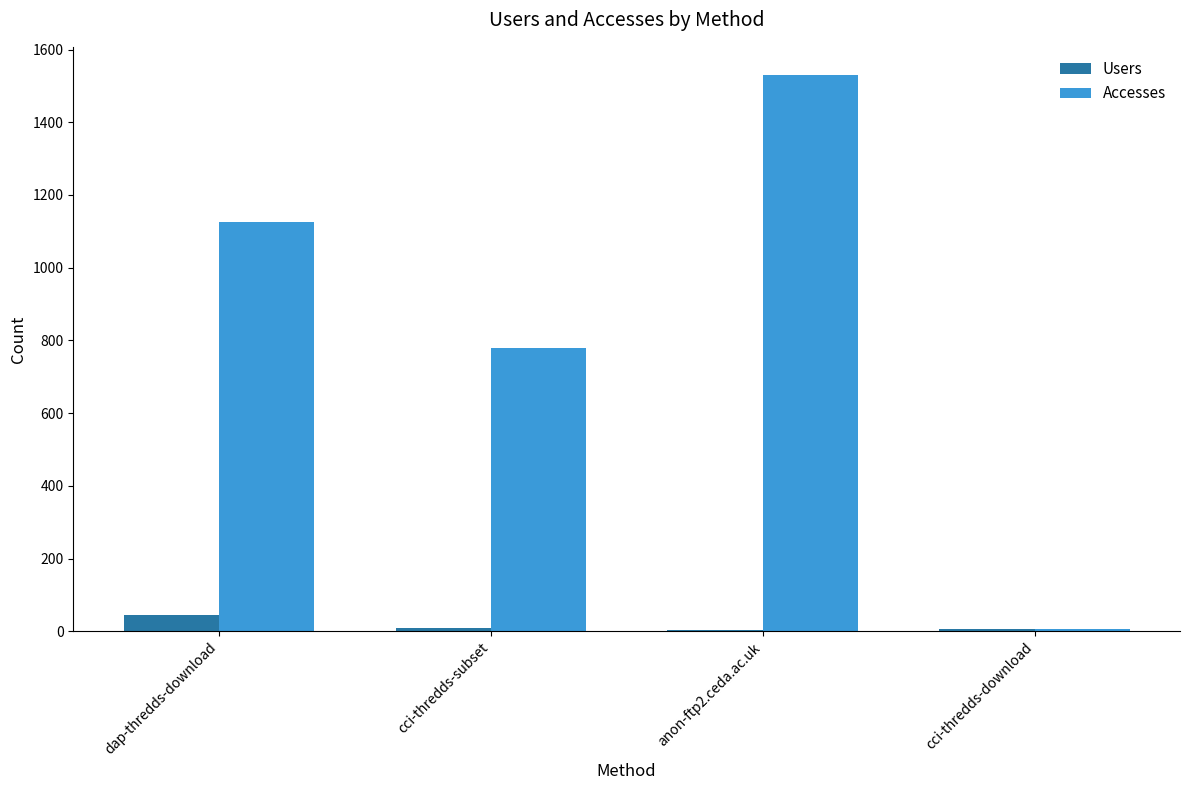

At which category is the sum across all series the highest?

anon-ftp2.ceda.ac.uk